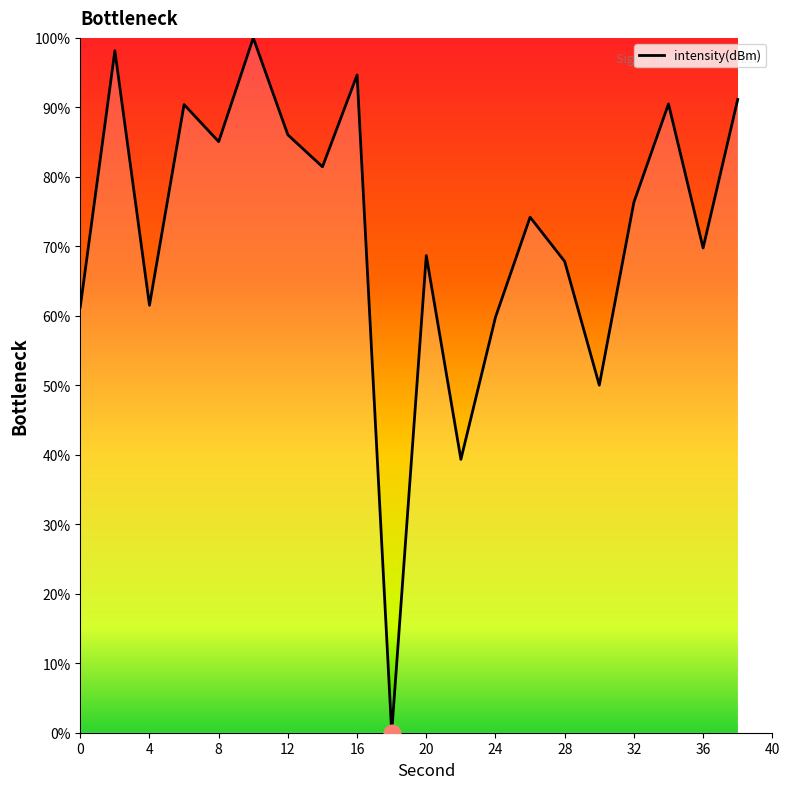

What is the difference between the maximum and minimum values?

100.0